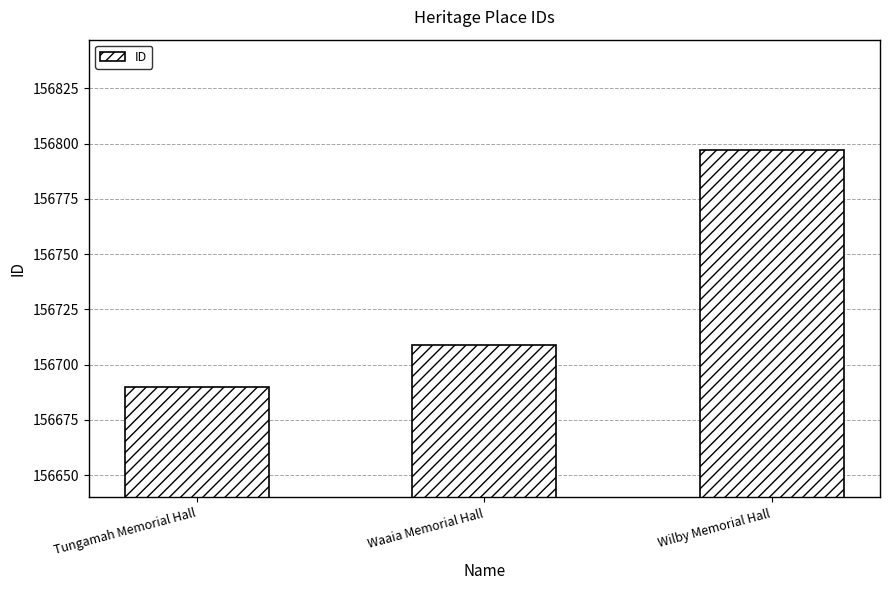

List the labels in order of value, smallest first.

Tungamah Memorial Hall, Waaia Memorial Hall, Wilby Memorial Hall